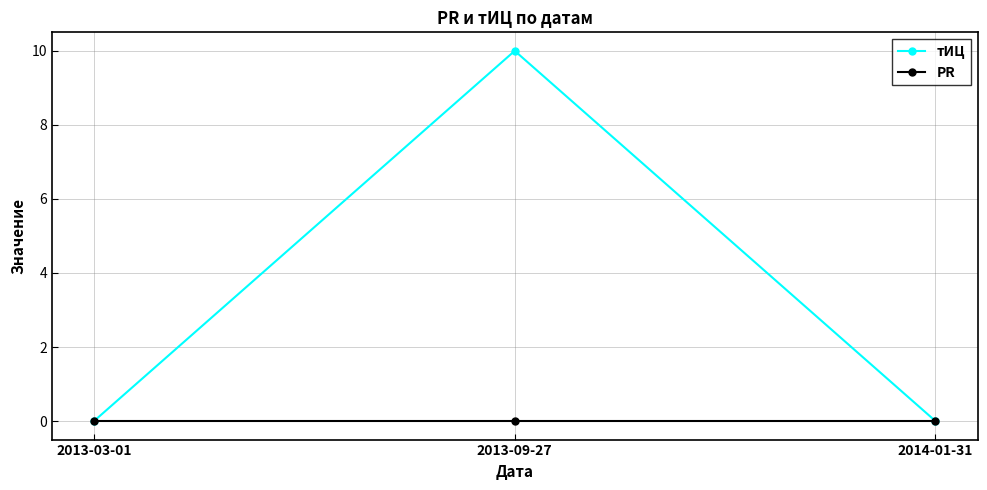

Is it true that тИЦ equals 0 at 2013-03-01?

True